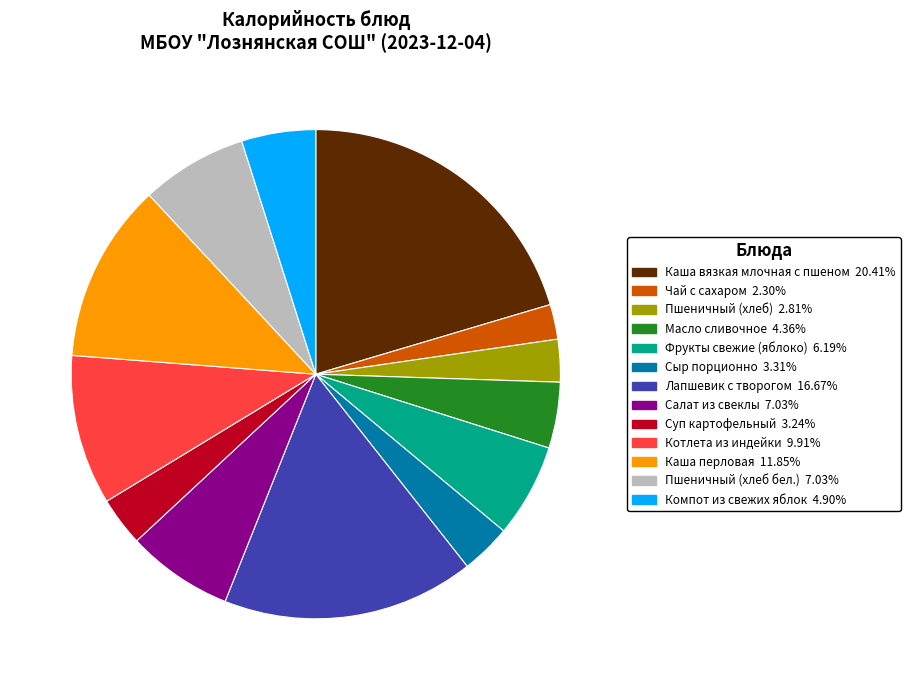

Combined, do Чай с сахаром and Фрукты свежие (яблоко) account for over 50%?

No